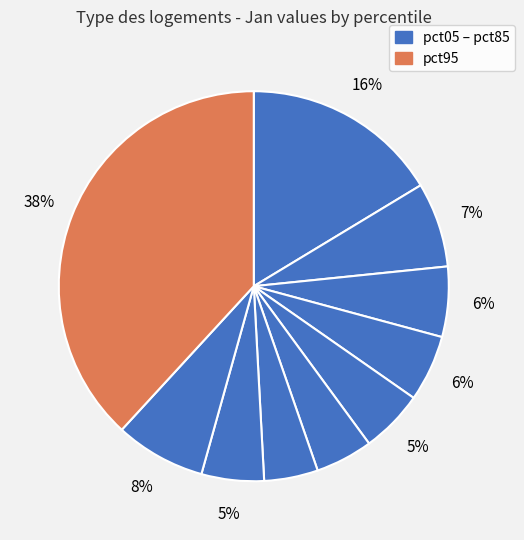

Count the number of slices in the pie.

10